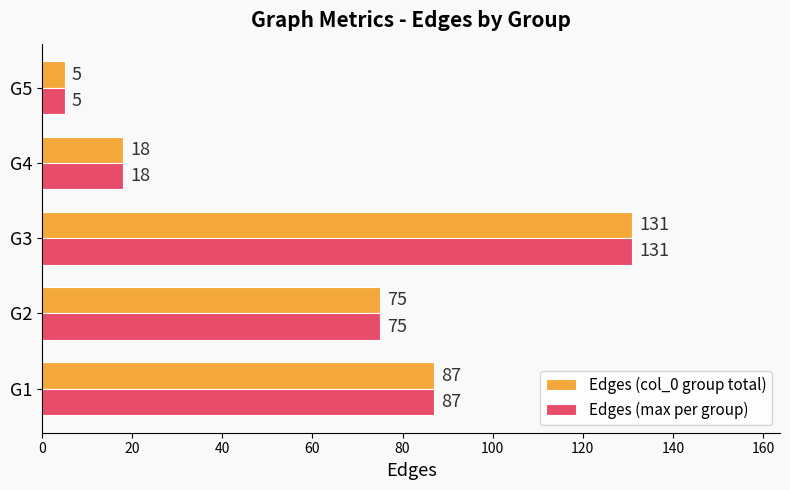

Is the value of Edges (max per group) at G3 greater than the value of Edges (col_0 group total) at G4?

Yes